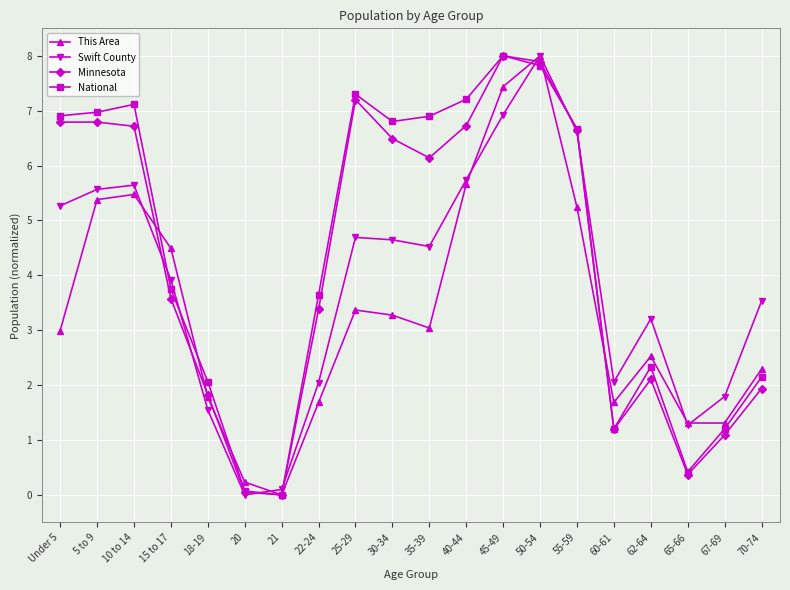

In Minnesota, how many points are lower than both neighbors (excluding endpoints)?

4